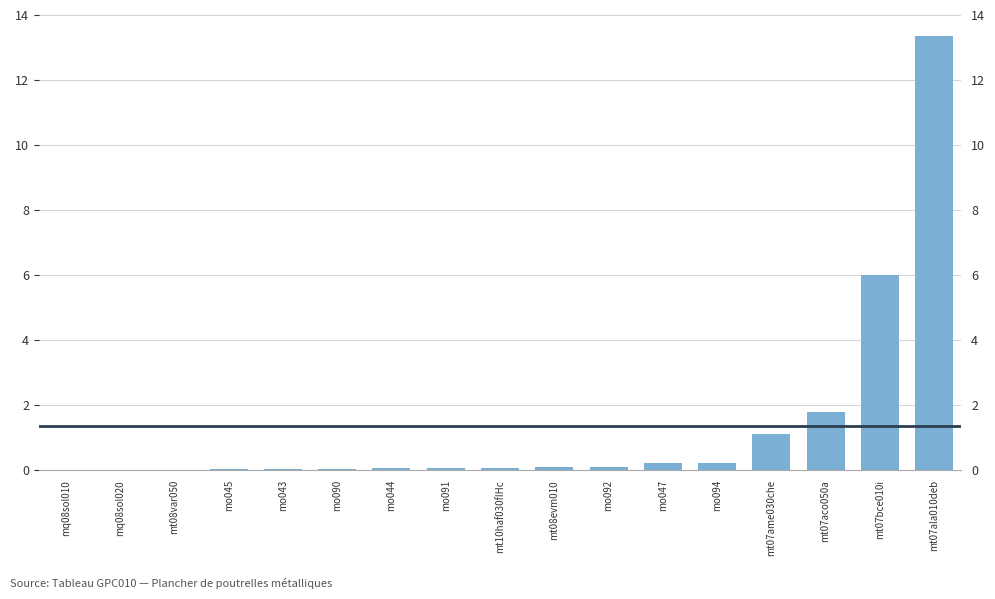

List the labels in order of value, largest first.

mt07ala010deb, mt07bce010i, mt07aco050a, mt07ame030che, mo047, mo094, mt08evm010, mo092, mt10haf030fIHc, mo044, mo091, mo043, mo090, mo045, mt08var050, mq08sol020, mq08sol010